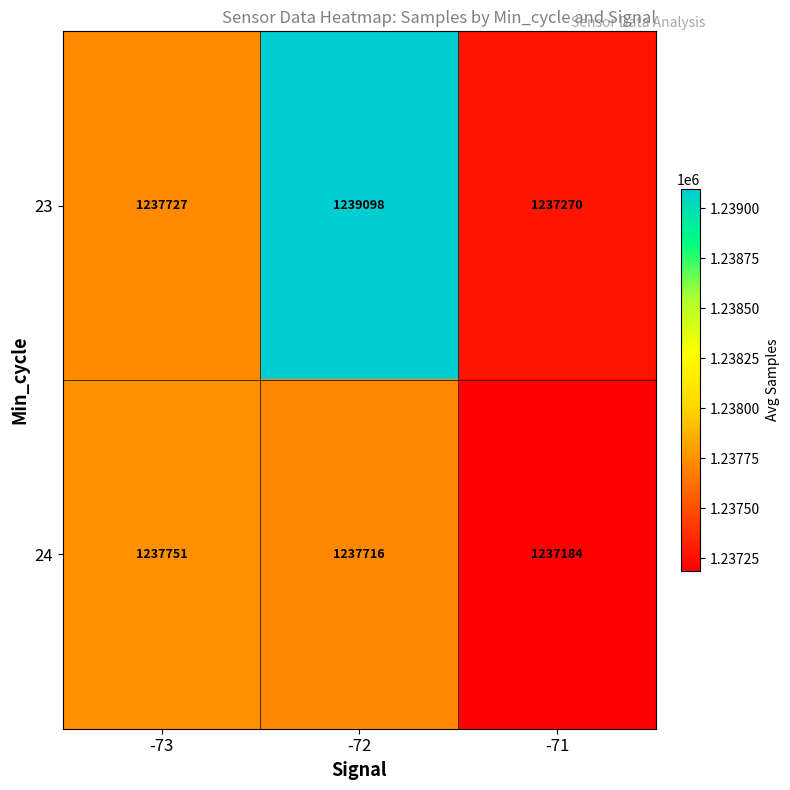

What is the sum of all 23 values?

3714095